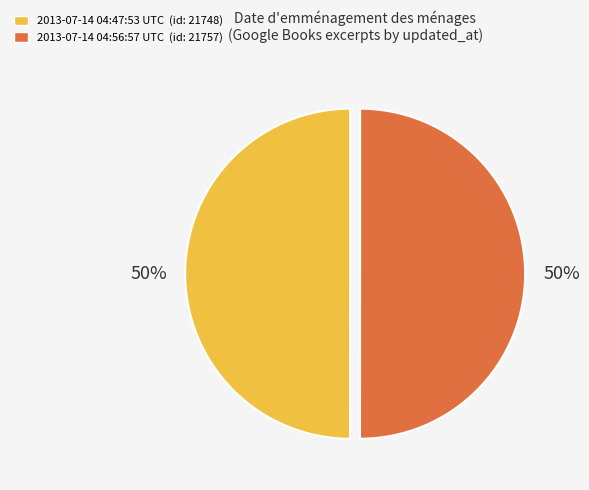

Is the sum of 2013-07-14 04:56:57 UTC (id: 21757) and 2013-07-14 04:47:53 UTC (id: 21748) greater than half?

Yes